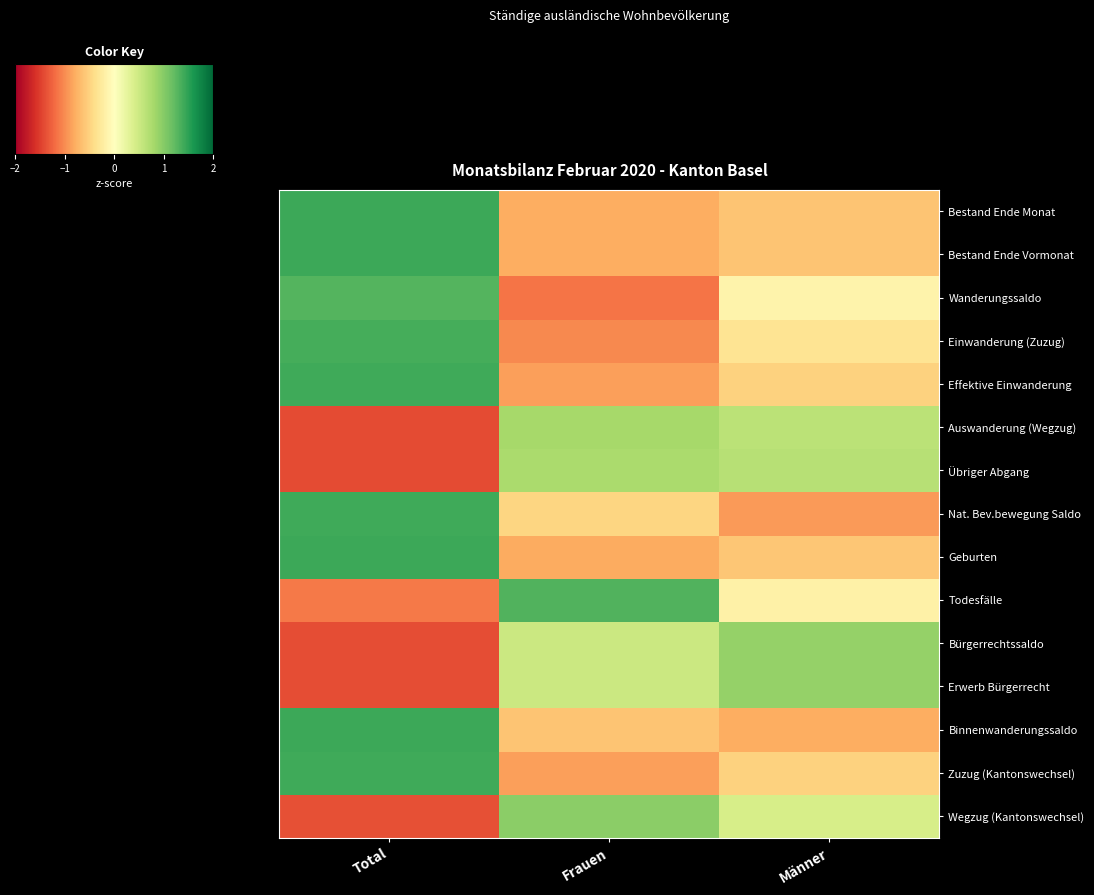

Reading left to right, transcribe all the data shown in this chart.

Bestand Ende Monat: Total=1.4	Frauen=-0.8	Männer=-0.6
Bestand Ende Vormonat: Total=1.4	Frauen=-0.8	Männer=-0.6
Wanderungssaldo: Total=1.3	Frauen=-1.1	Männer=-0.2
Einwanderung (Zuzug): Total=1.4	Frauen=-1.0	Männer=-0.3
Effektive Einwanderung: Total=1.4	Frauen=-0.9	Männer=-0.5
Auswanderung (Wegzug): Total=-1.4	Frauen=0.8	Männer=0.6
Übriger Abgang: Total=-1.4	Frauen=0.8	Männer=0.7
Nat. Bev.bewegung Saldo: Total=1.4	Frauen=-0.5	Männer=-0.9
Geburten: Total=1.4	Frauen=-0.8	Männer=-0.6
Todesfälle: Total=-1.1	Frauen=1.3	Männer=-0.2
Bürgerrechtssaldo: Total=-1.4	Frauen=0.5	Männer=0.9
Erwerb Bürgerrecht: Total=-1.4	Frauen=0.5	Männer=0.9
Binnenwanderungssaldo: Total=1.4	Frauen=-0.6	Männer=-0.8
Zuzug (Kantonswechsel): Total=1.4	Frauen=-0.9	Männer=-0.5
Wegzug (Kantonswechsel): Total=-1.4	Frauen=1.0	Männer=0.4